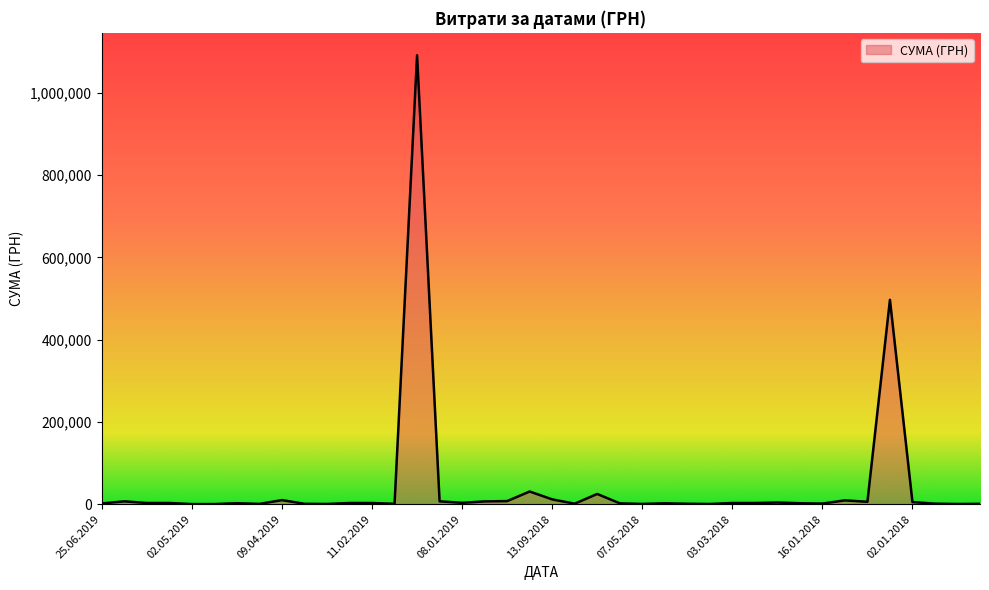

What is the difference between the maximum and minimum values?

1091217.5